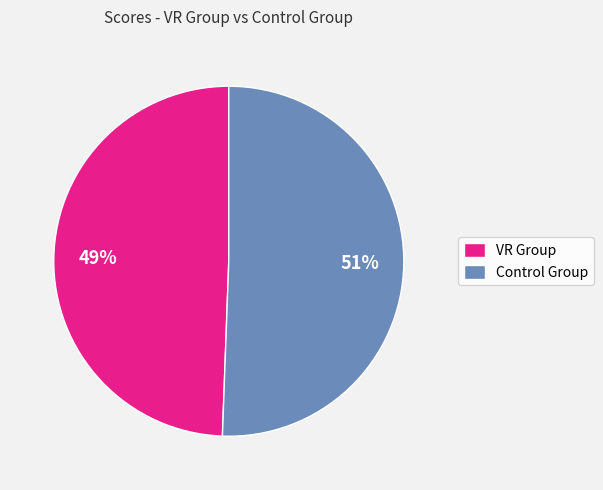

Which has a higher value, Control Group or VR Group?

Control Group